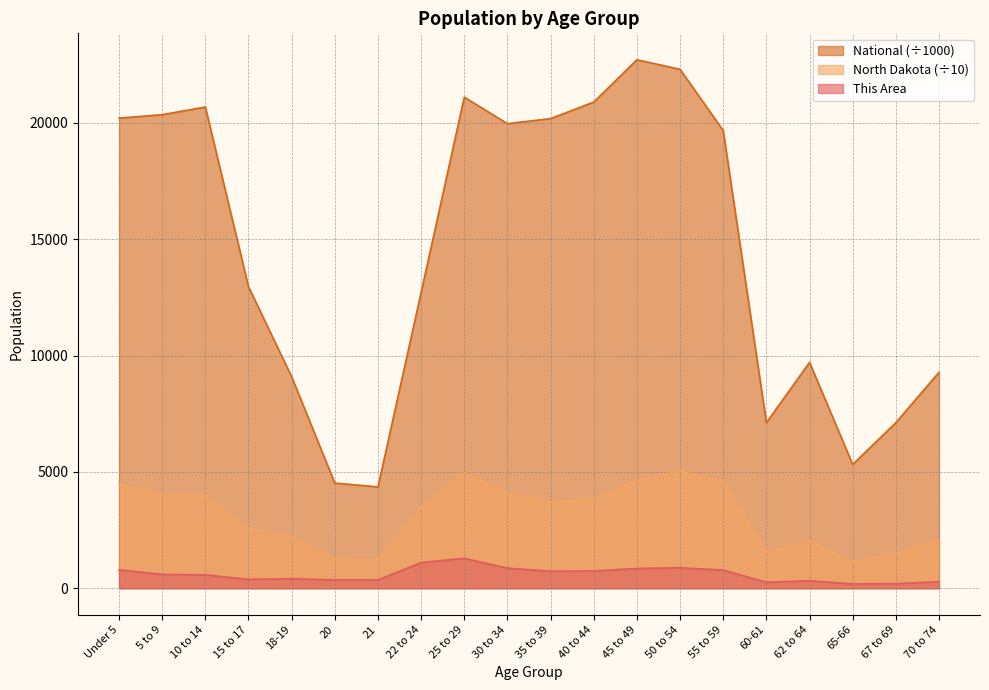

Reading left to right, transcribe all the data shown in this chart.

This Area: Under 5=791.0	5 to 9=596.0	10 to 14=576.0	15 to 17=379.0	18-19=408.0	20=358.0	21=355.0	22 to 24=1103.0	25 to 29=1286.0	30 to 34=865.0	35 to 39=729.0	40 to 44=740.0	45 to 49=850.0	50 to 54=879.0	55 to 59=781.0	60-61=257.0	62 to 64=321.0	65-66=185.0	67 to 69=195.0	70 to 74=283.0
North Dakota: Under 5=4459.5	5 to 9=4007.6	10 to 14=3979.0	15 to 17=2541.0	18-19=2206.4	20=1248.4	21=1200.7	22 to 24=3446.5	25 to 29=4959.6	30 to 34=4088.9	35 to 39=3706.5	40 to 44=3819.7	45 to 49=4638.0	50 to 54=5027.7	55 to 59=4594.6	60-61=1557.5	62 to 64=2029.8	65-66=1130.2	67 to 69=1472.6	70 to 74=2084.5
National: Under 5=20201.4	5 to 9=20348.7	10 to 14=20677.2	15 to 17=12954.3	18-19=9086.1	20=4519.1	21=4354.3	22 to 24=12712.6	25 to 29=21101.8	30 to 34=19962.1	35 to 39=20179.6	40 to 44=20891.0	45 to 49=22708.6	50 to 54=22298.1	55 to 59=19664.8	60-61=7113.7	62 to 64=9704.2	65-66=5319.9	67 to 69=7115.4	70 to 74=9278.2